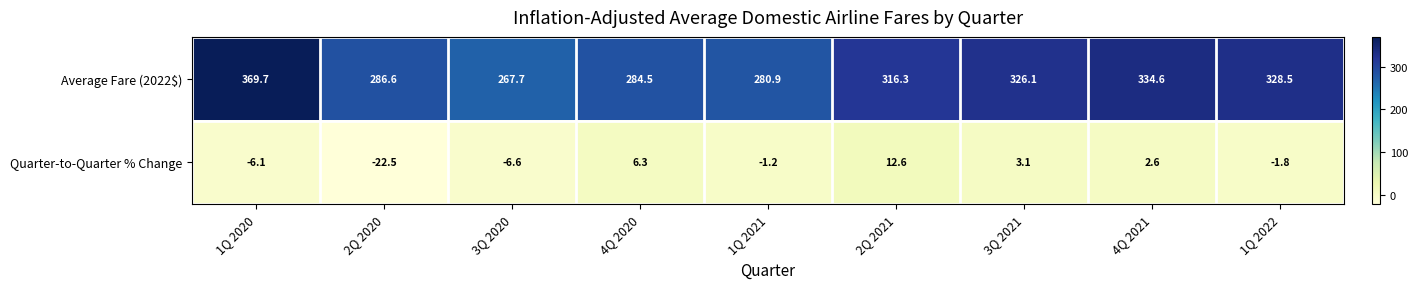

Rank the series by their maximum value, from highest to lowest.

Average Fare (2022$), Quarter-to-Quarter % Change